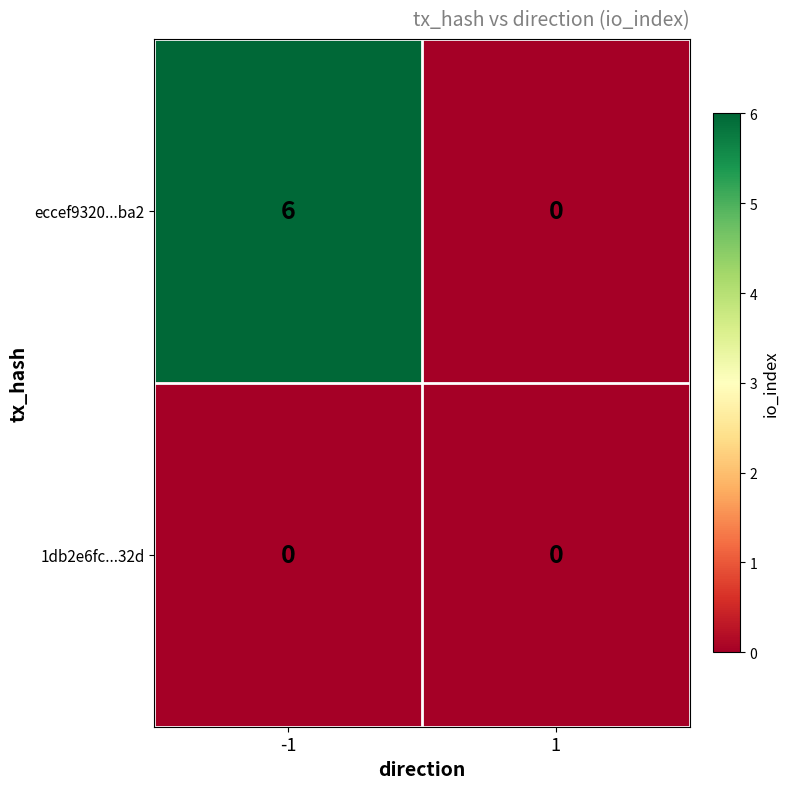

How many data points does each series have?

2